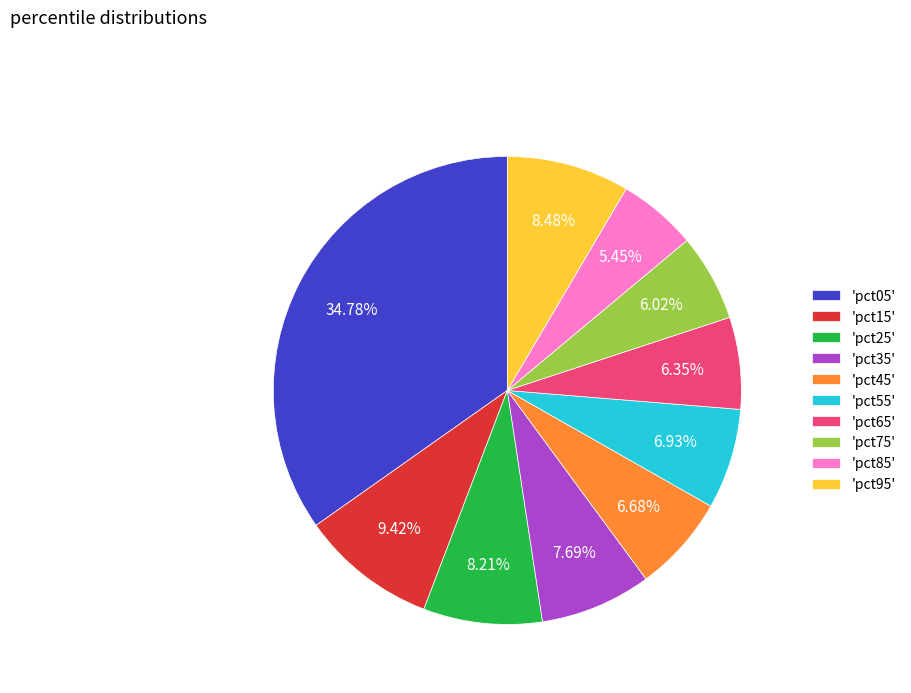

Is 'pct95' the majority of the pie?

No